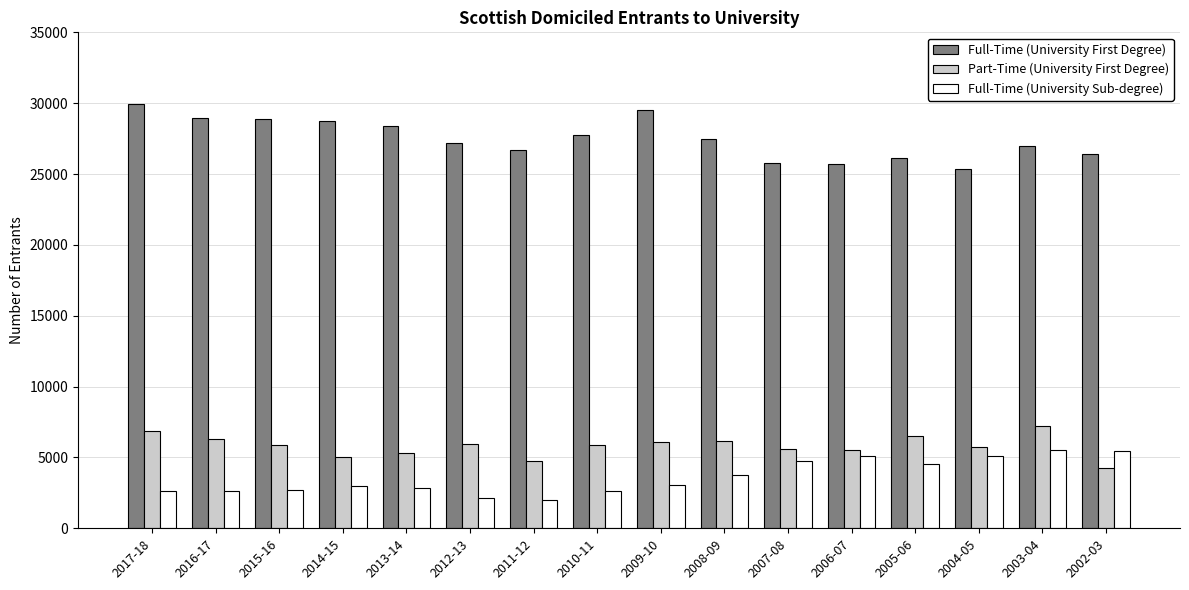

How many bars are there in total?

48